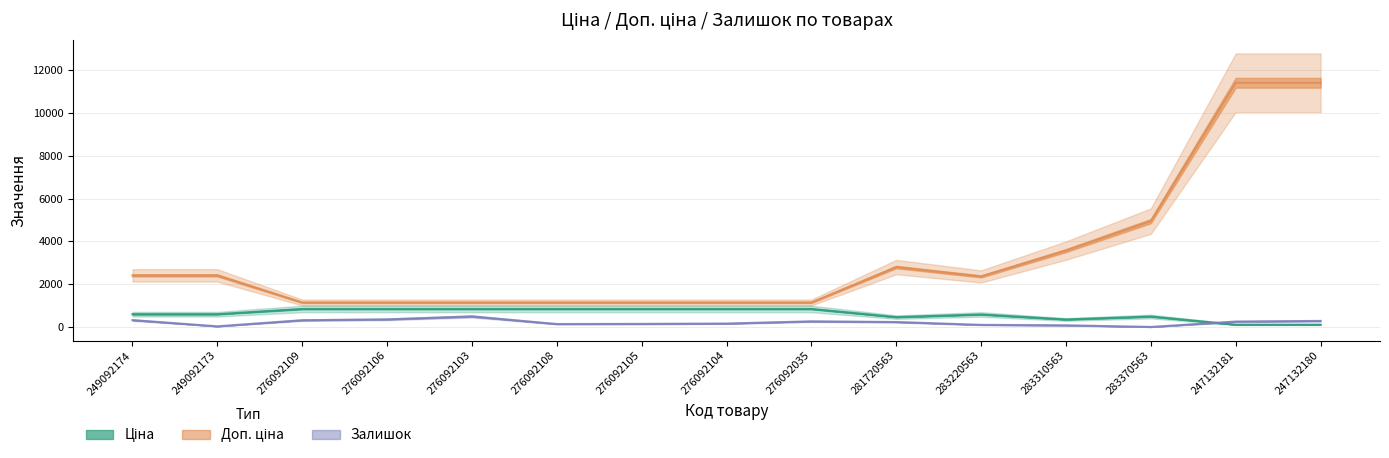

What is the total value across all series at 247132181?

11784.1